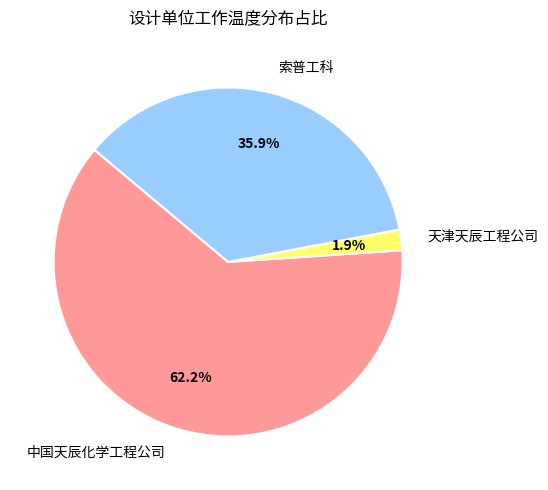

Between 天津天辰工程公司 and 索普工科, which is larger?

索普工科